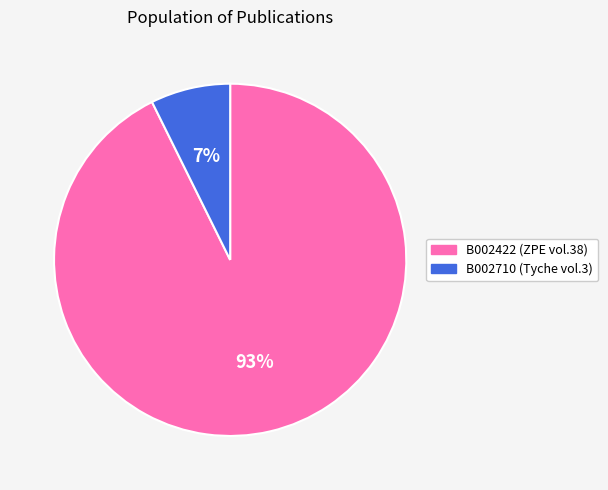

The B002710 slice represents 20% of the pie. True or false?

False